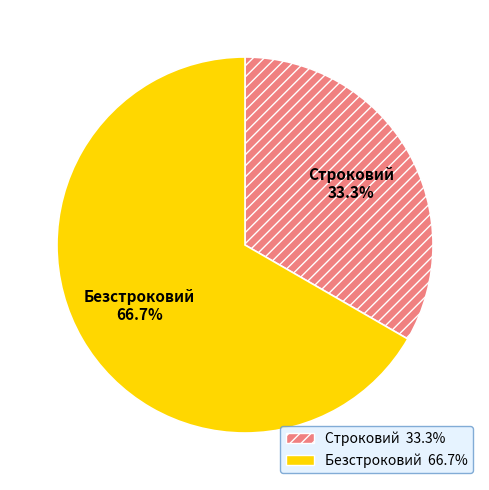

To the nearest percent, what is the difference between the Строковий and Безстроковий slice percentages?

33%